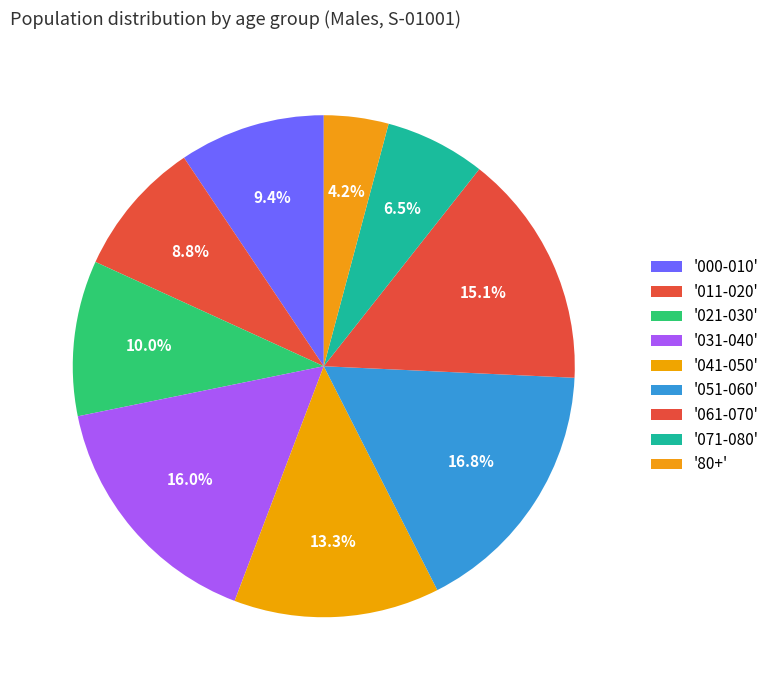

Rank the categories by value from lowest to highest.

80+, 071-080, 011-020, 000-010, 021-030, 041-050, 061-070, 031-040, 051-060